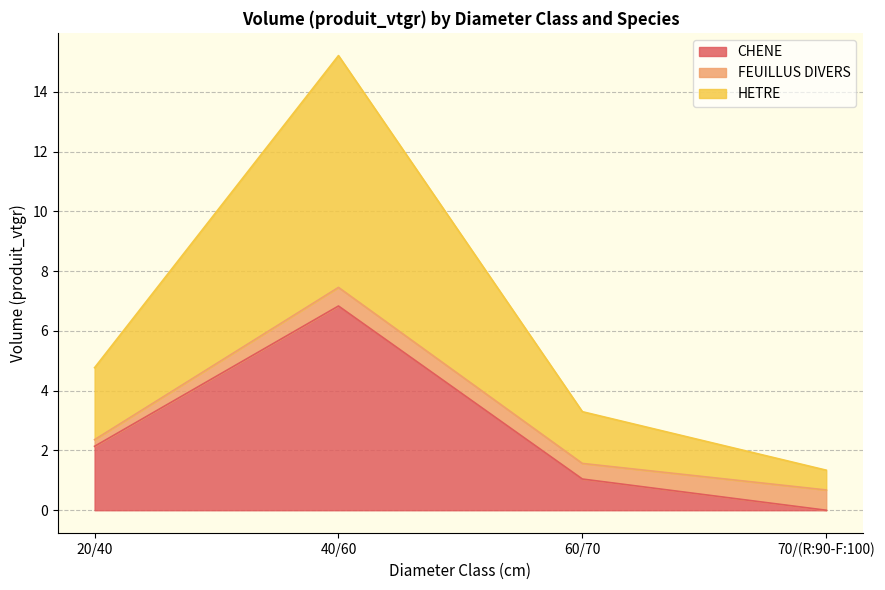

Is the value of FEUILLUS DIVERS at 70/(R:90-F:100) greater than the value of CHENE at 20/40?

No